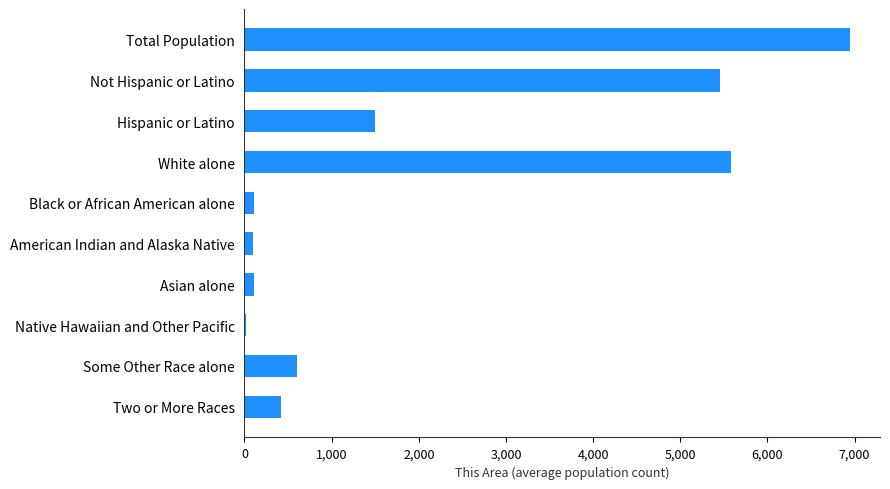

What is the sum of all values?

20832